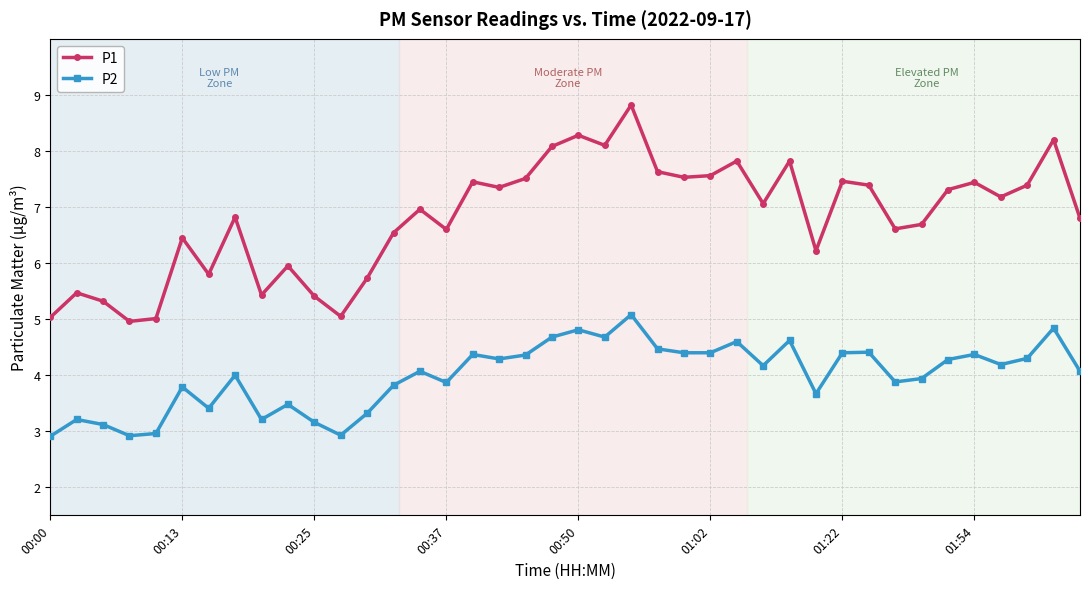

True or false: P1 and P2 intersect in this chart.

False